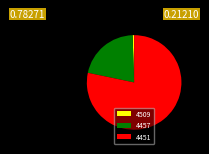

Which category has the smallest portion of the pie?

4509